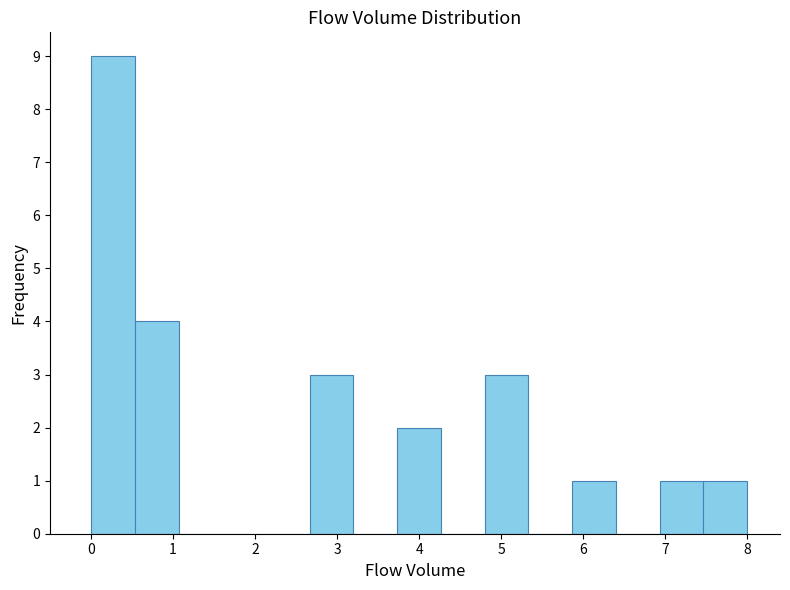

How tall is the bar that spans 0.0 to 0.5 on the x-axis? Neither the bar edges nor the heights are printed on the chart, so give them approximately, as read against the axes.

9